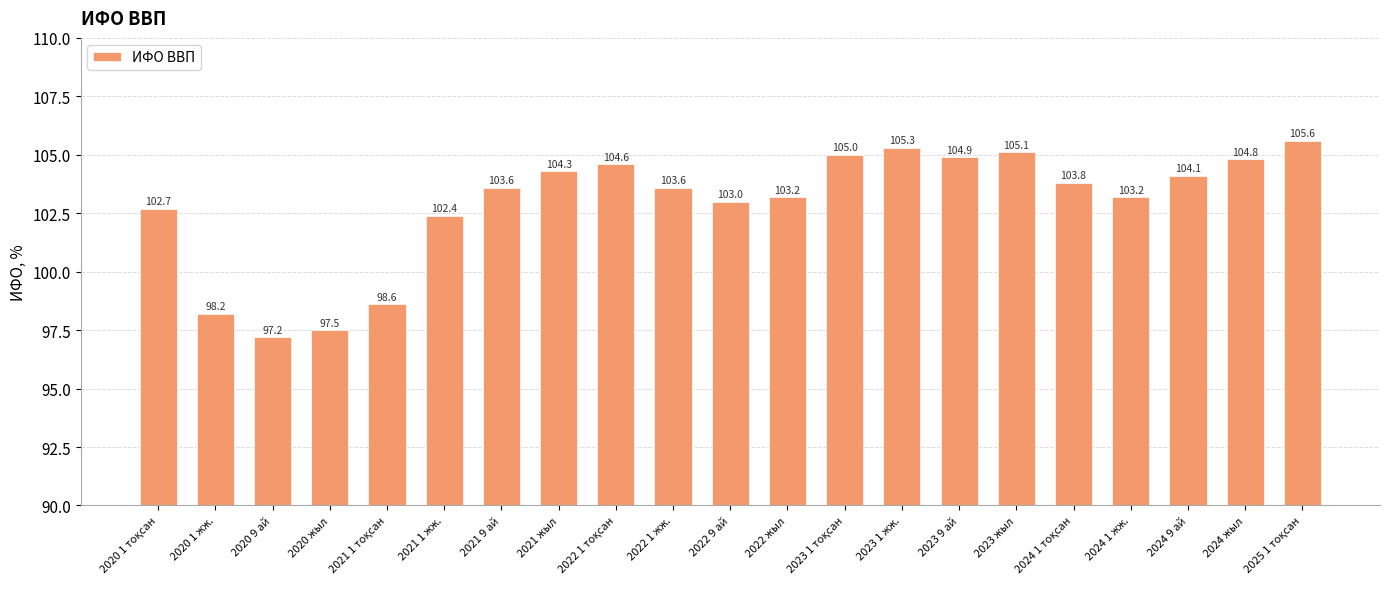

Reading left to right, list all the values displayed in this chart.

102.7	98.2	97.2	97.5	98.6	102.4	103.6	104.3	104.6	103.6	103.0	103.2	105.0	105.3	104.9	105.1	103.8	103.2	104.1	104.8	105.6